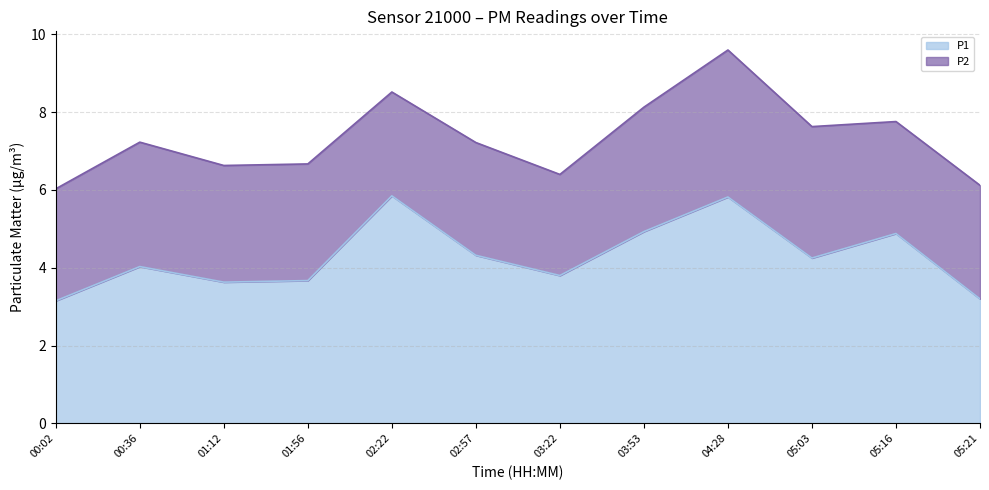

List the labels in order of value, smallest first.

00:02, 05:21, 01:12, 01:56, 03:22, 00:36, 05:03, 02:57, 05:16, 03:53, 04:28, 02:22